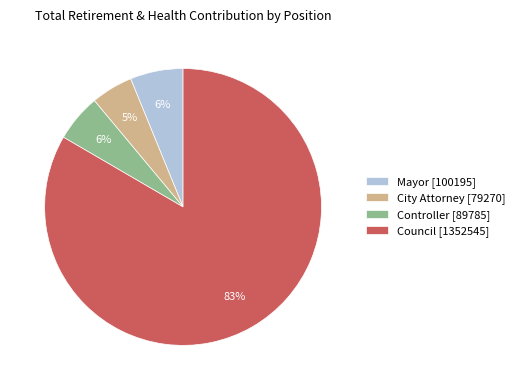

Is the sum of Mayor [100195] and City Attorney [79270] greater than half?

No